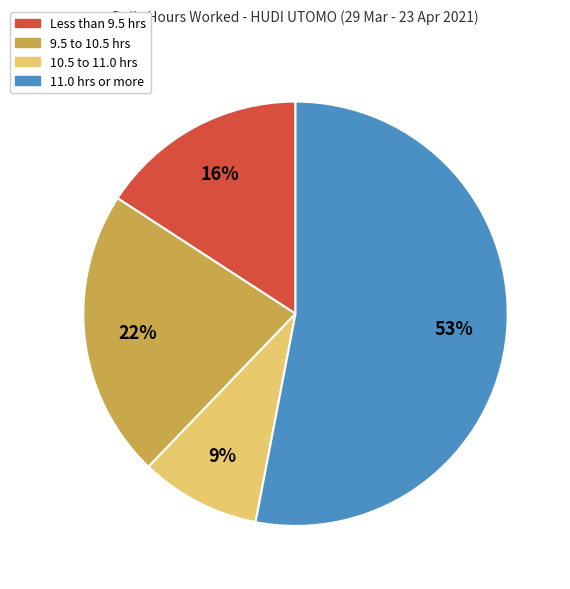

Does any single category account for the majority?

Yes